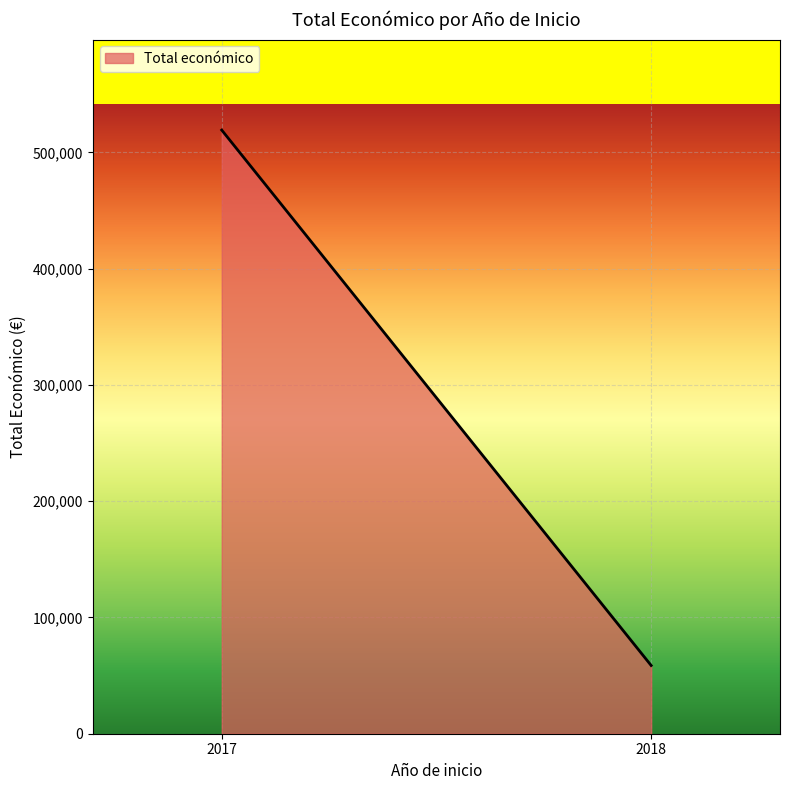

How many lines are shown in the chart?

1